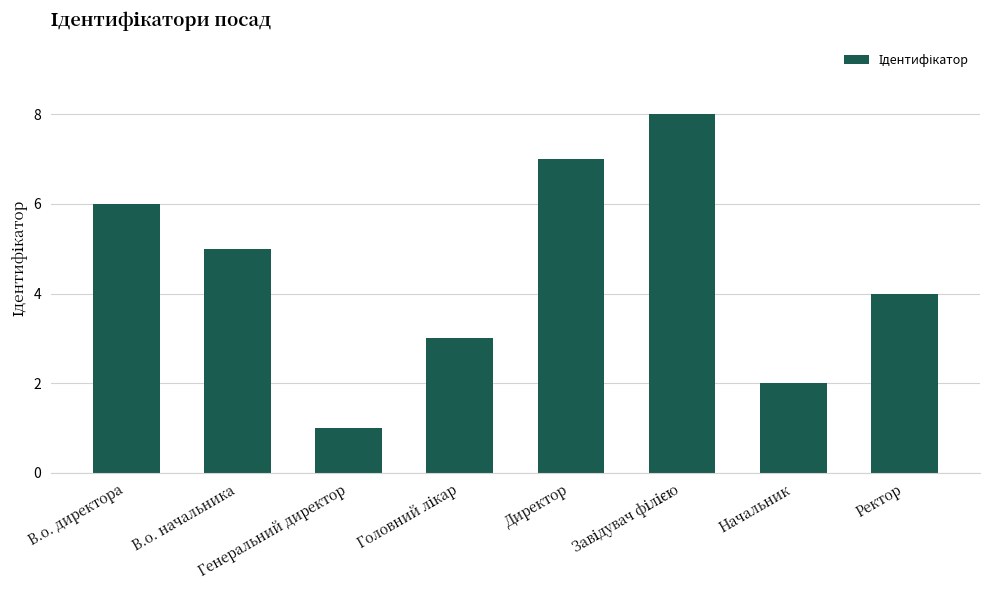

What is the difference between the second highest and minimum values?

6